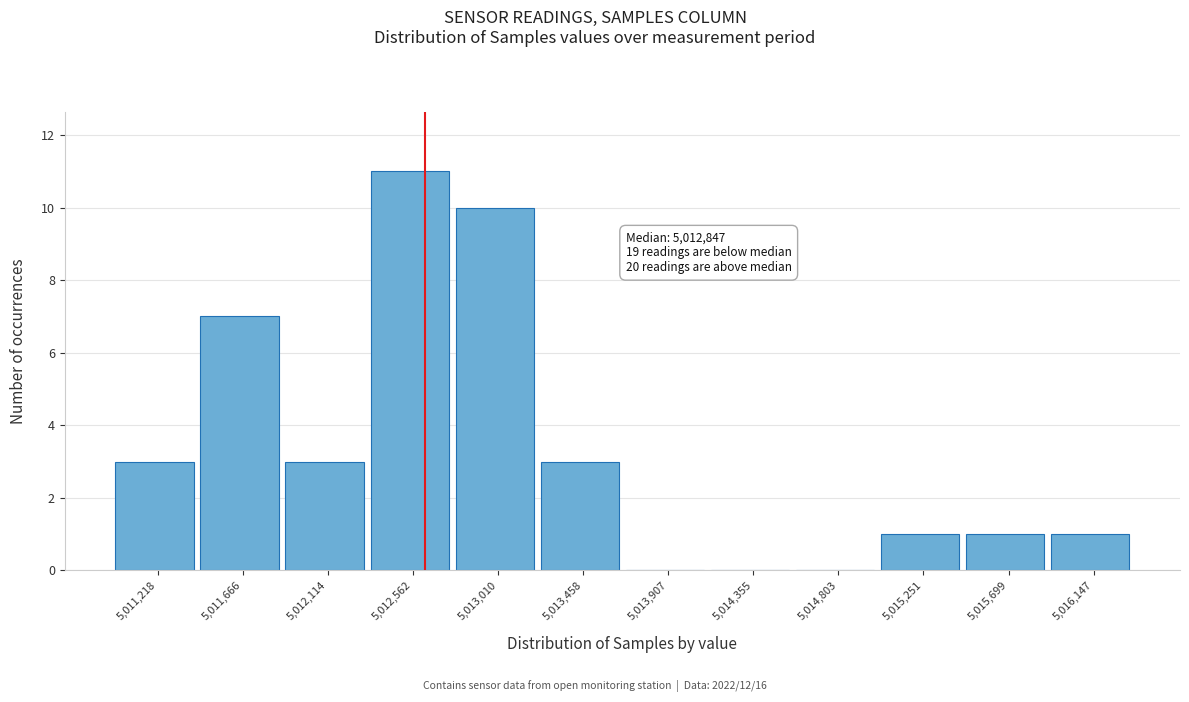

Reading left to right, what are all the values shown in this chart?

5,011,218=3	5,011,666=7	5,012,114=3	5,012,562=11	5,013,010=10	5,013,458=3	5,013,907=0	5,014,355=0	5,014,803=0	5,015,251=1	5,015,699=1	5,016,147=1